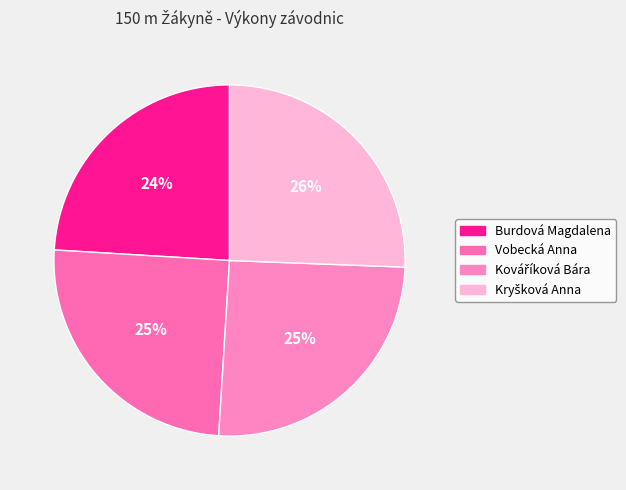

How many slices are in this pie chart?

4